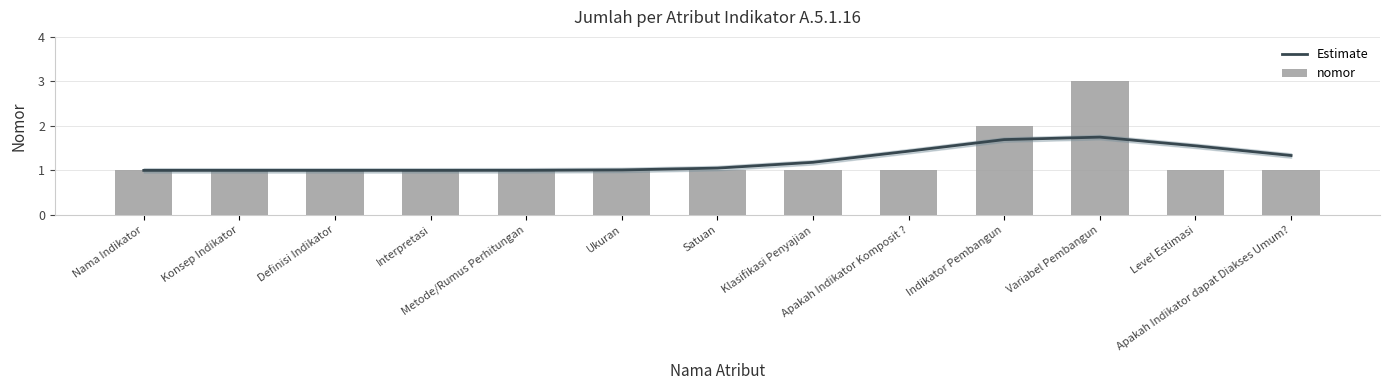

Which series has the largest total across all categories?

Estimate